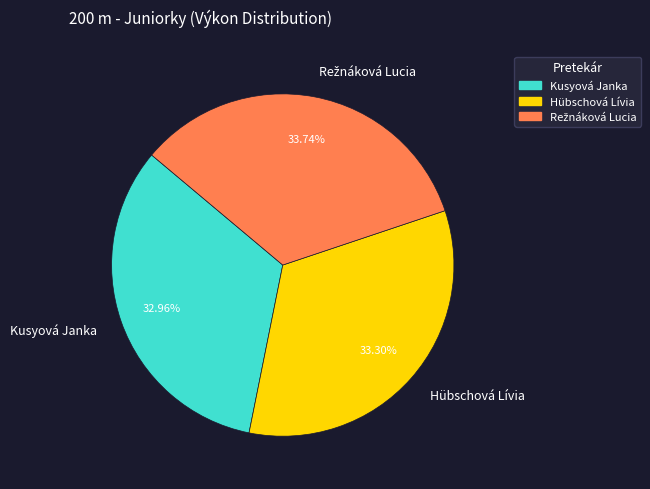

Does Hübschová Lívia account for over 50% of the chart?

No